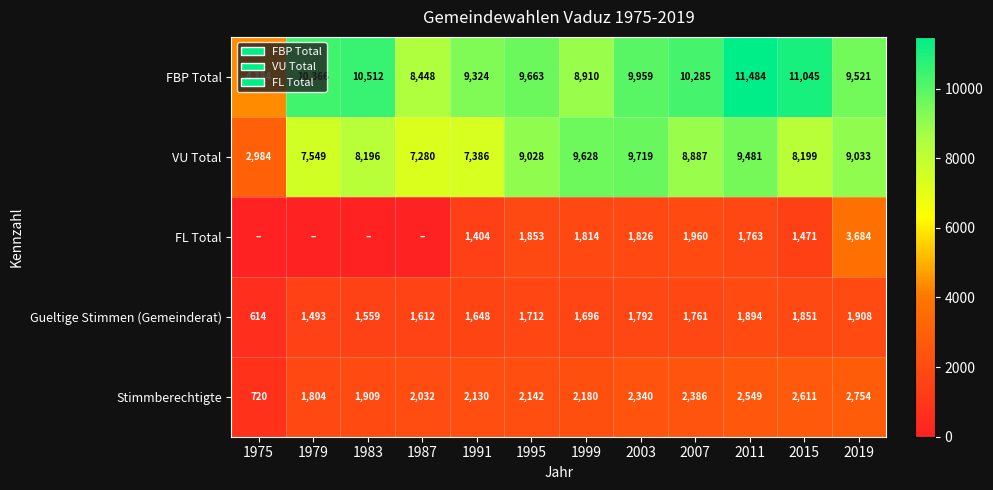

At which label is Stimmberechtigte closest to 1737?

1979